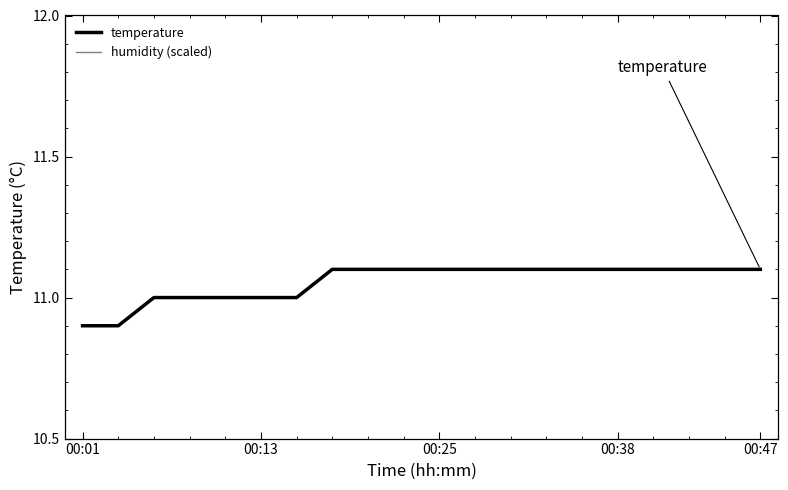

What is the approximate value of temperature at 00:25?

11.1